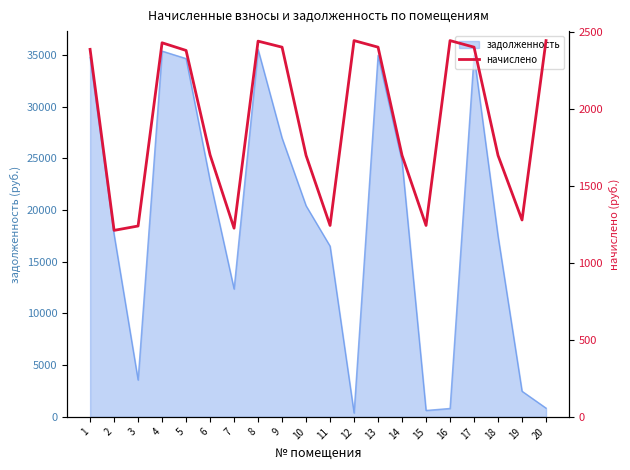

How many data points are above 2379?

10